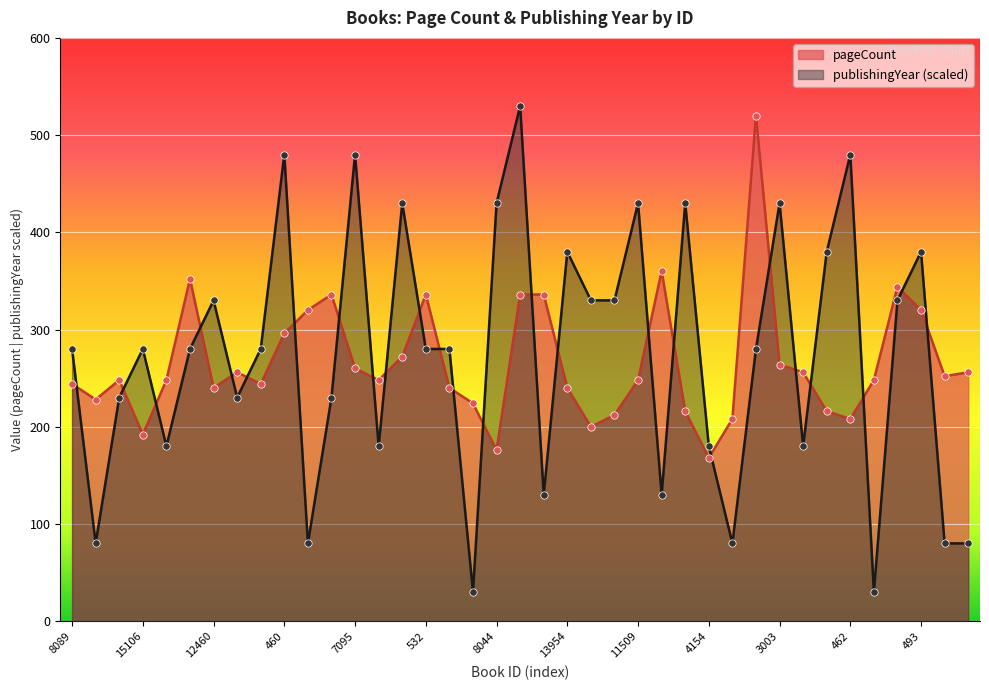

Which series has the largest total across all categories?

publishingYear (scaled)